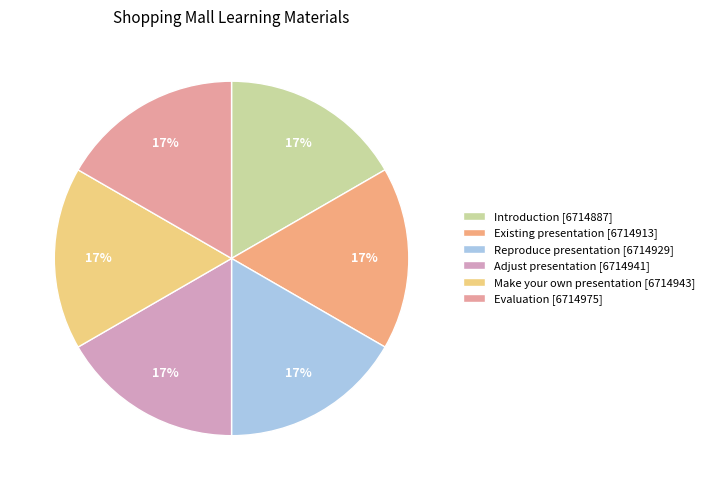

Do Evaluation and Reproduce presentation together represent more than half of the pie?

No